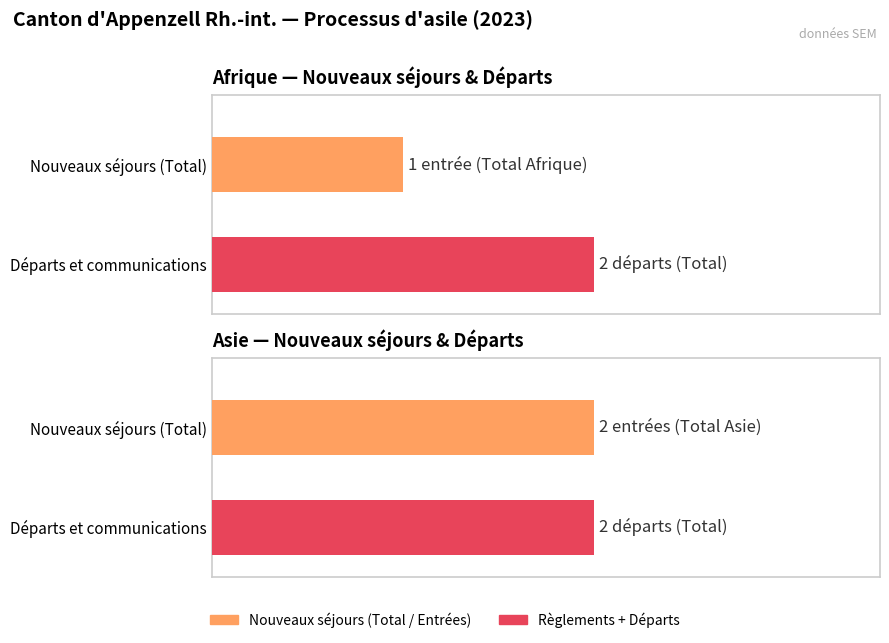

The value of Total at Afghanistan is -1. True or false?

False